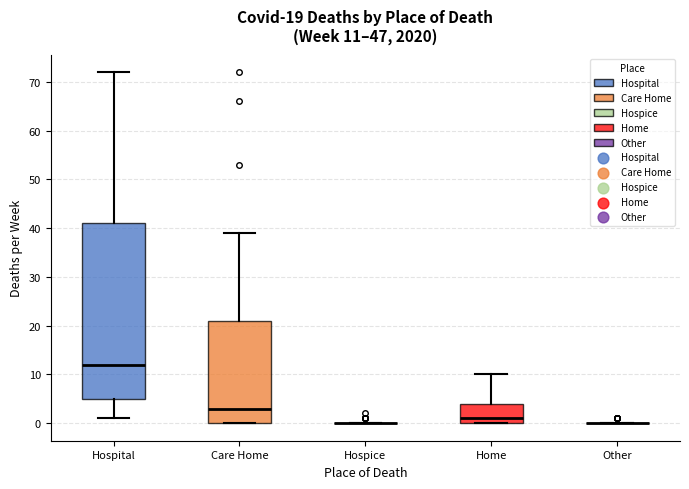

Comparing the boxes themselves (not the whiskers), which one is the tallest?

Hospital